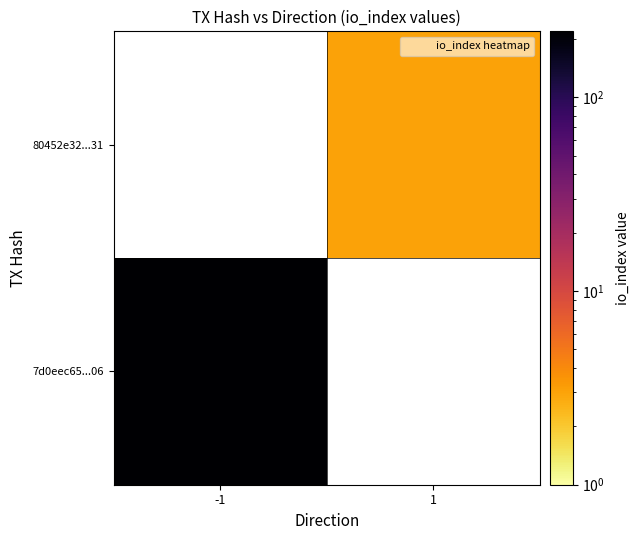

Between 1 and -1, which is larger?

-1